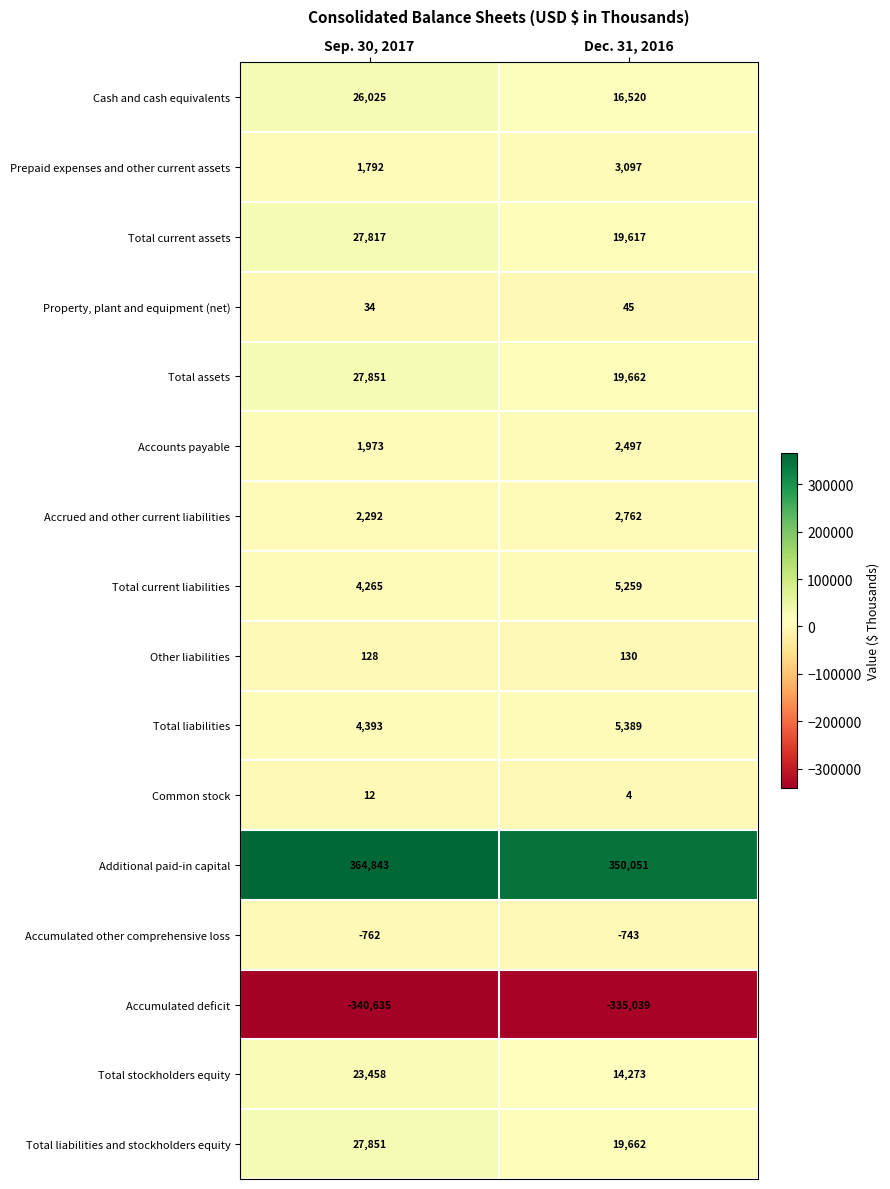

What is the greatest value displayed?

364843